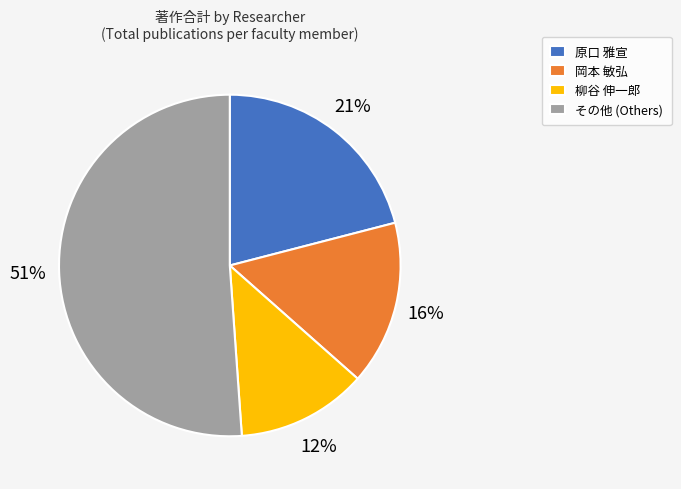

To the nearest percent, what percentage of the pie is その他 (Others)?

51%